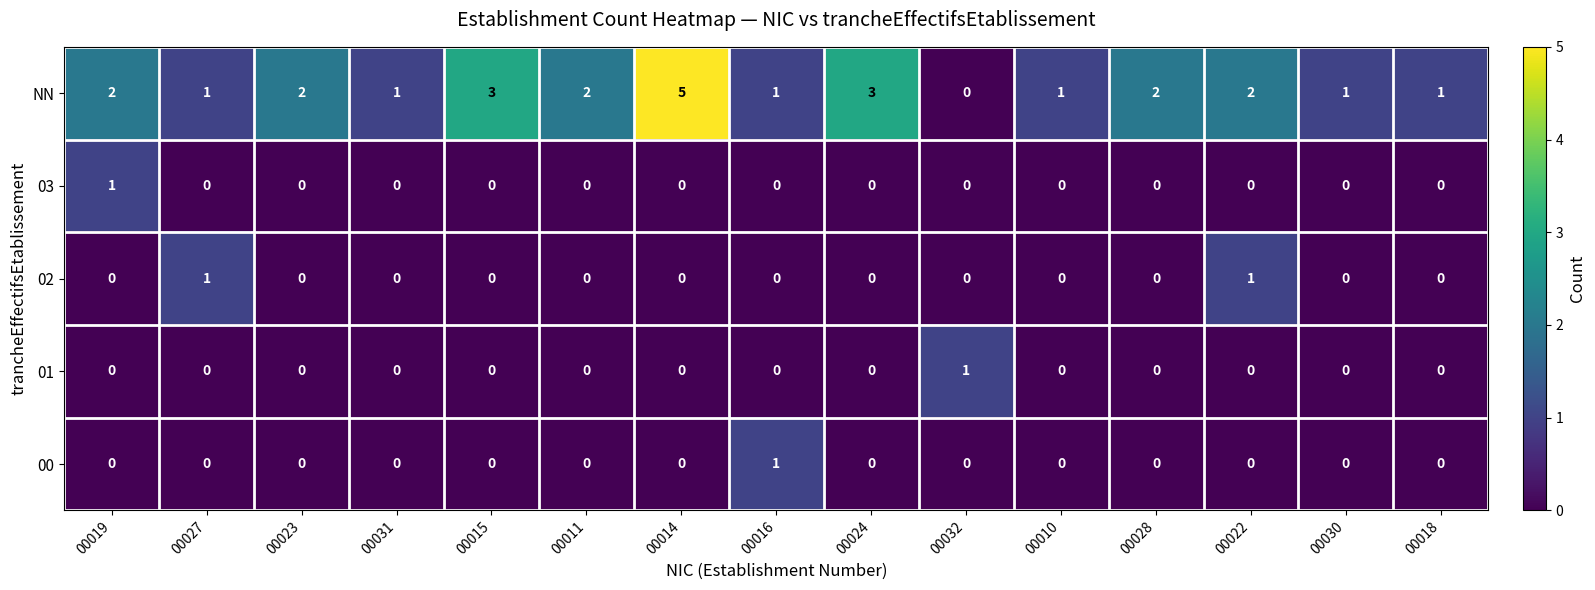

Is it true that 03 equals 0 at 00011?

True